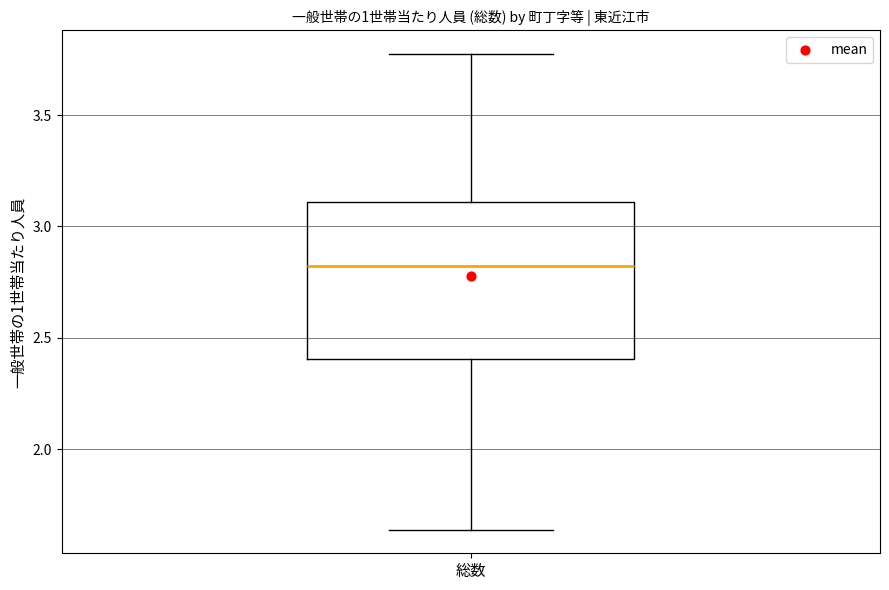

Where is the lower edge of the box for 総数 on the y-axis? The values are not printed on the chart, so give them approximately, as read against the axis.

2.40